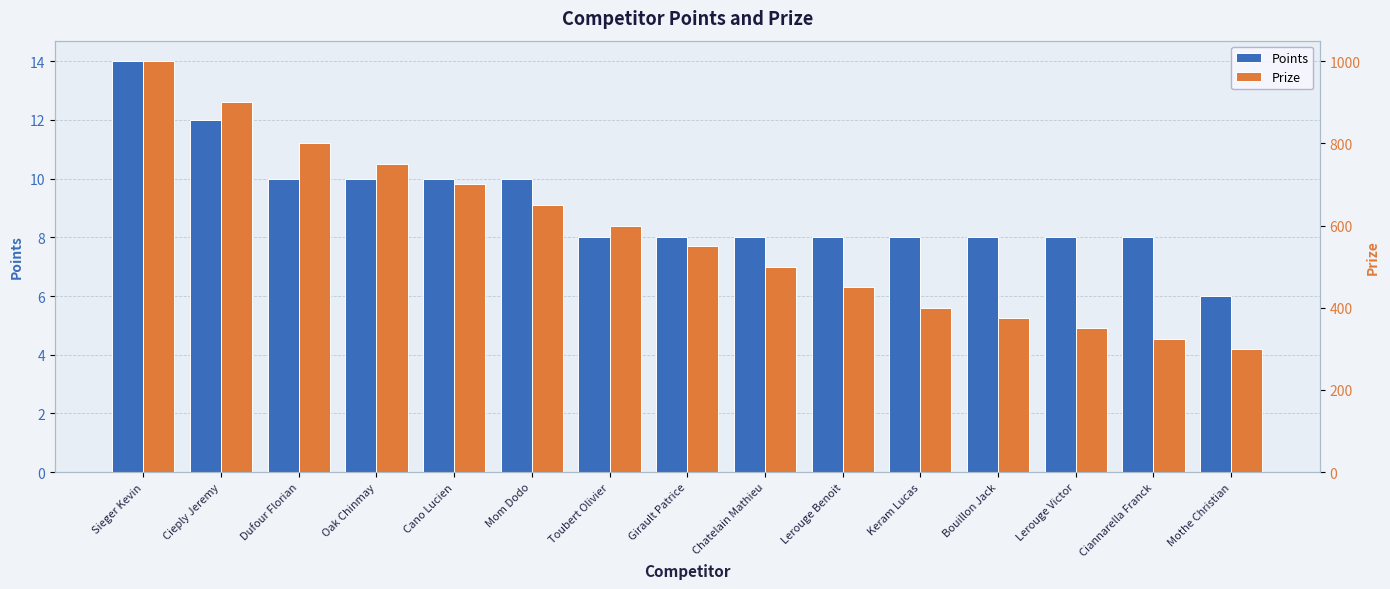

Reading left to right, transcribe all the data shown in this chart.

Points: Sieger Kevin=14	Cieply Jeremy=12	Dufour Florian=10	Oak Chinmay=10	Cano Lucien=10	Mom Dodo=10	Toubert Olivier=8	Girault Patrice=8	Chatelain Mathieu=8	Lerouge Benoit=8	Keram Lucas=8	Bouillon Jack=8	Lerouge Victor=8	Ciannarella Franck=8	Mothe Christian=6
Prize: Sieger Kevin=1000	Cieply Jeremy=900	Dufour Florian=800	Oak Chinmay=750	Cano Lucien=700	Mom Dodo=650	Toubert Olivier=600	Girault Patrice=550	Chatelain Mathieu=500	Lerouge Benoit=450	Keram Lucas=400	Bouillon Jack=375	Lerouge Victor=350	Ciannarella Franck=325	Mothe Christian=300